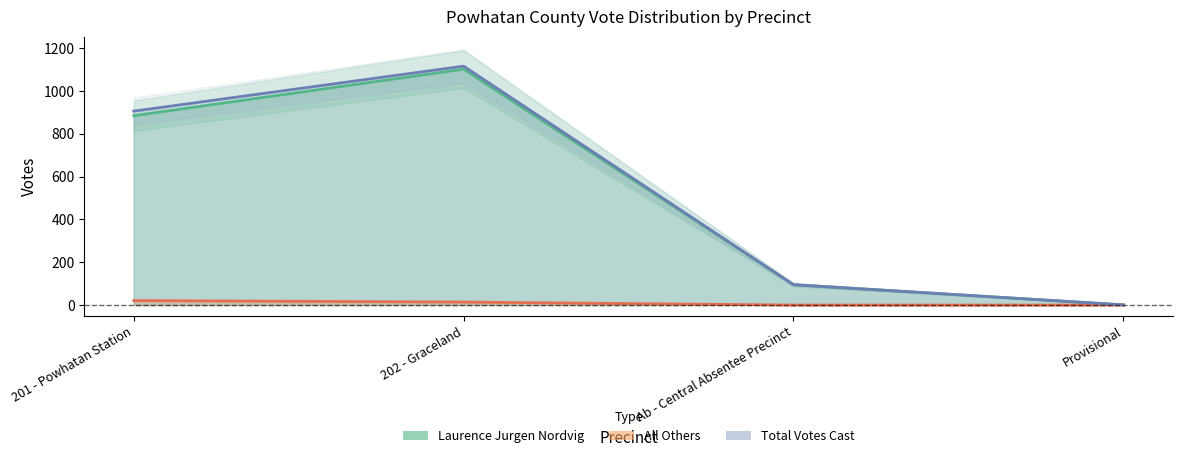

True or false: All Others and Laurence Jurgen Nordvig intersect in this chart.

False